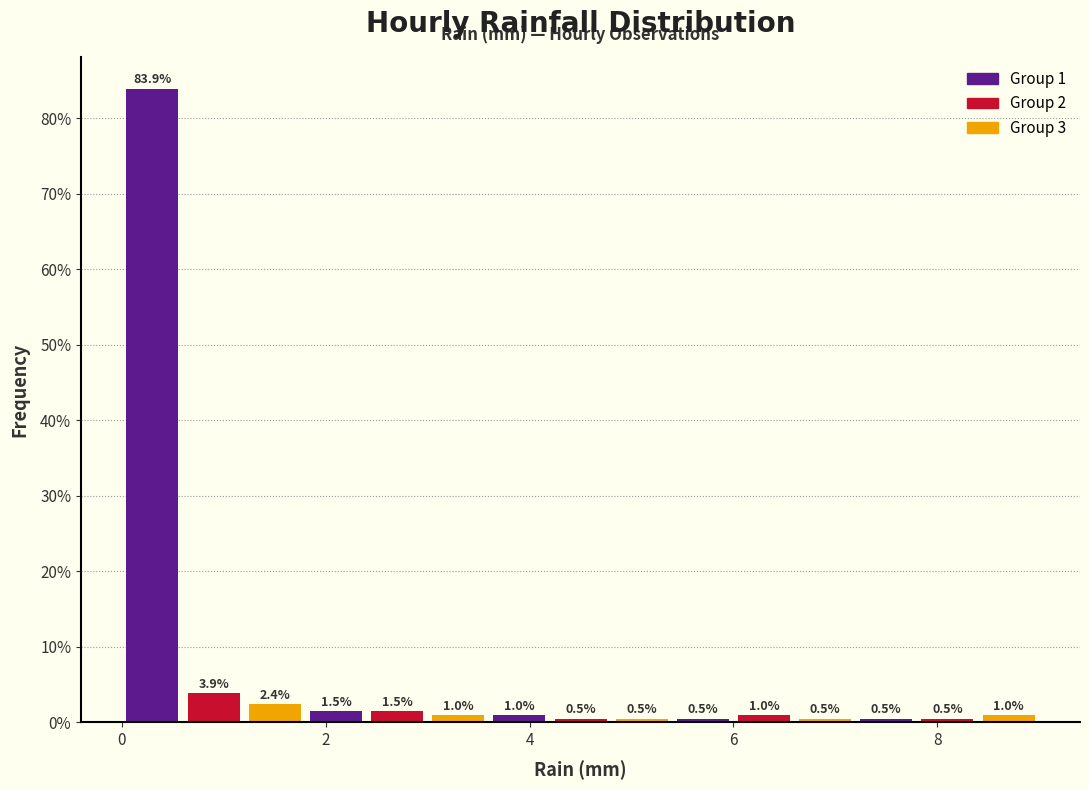

Read against the x-axis, roughly where is the centre of the tallest bar?

0.4